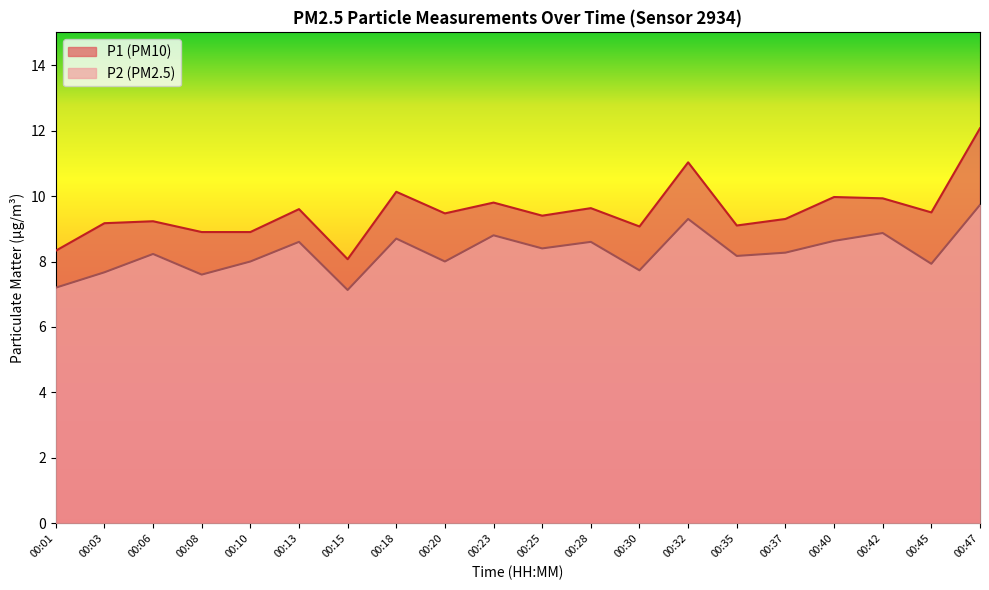

What is the difference between the highest and lowest values at 00:03?

1.5